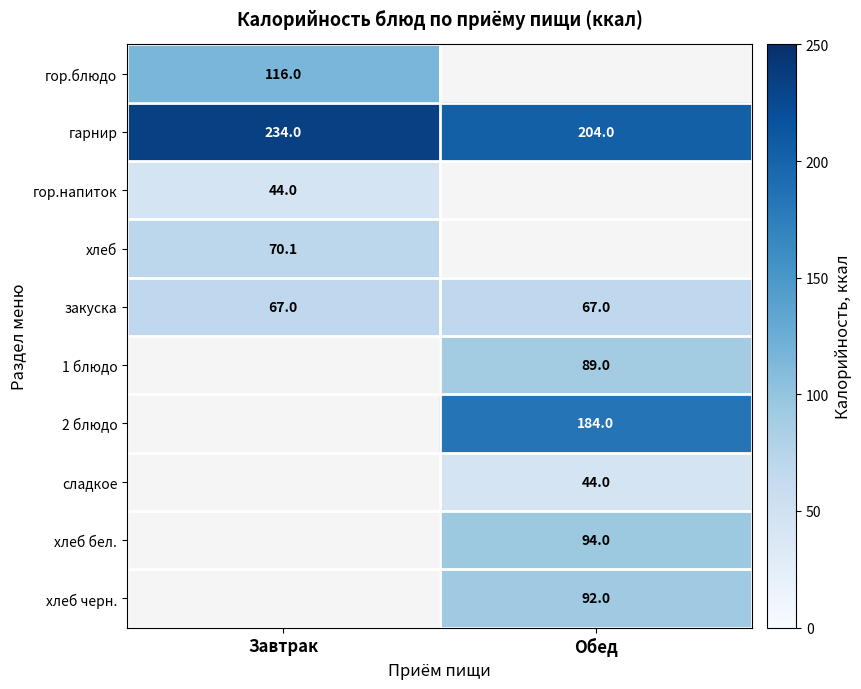

What is the difference between the highest and lowest values at Завтрак?

190.0